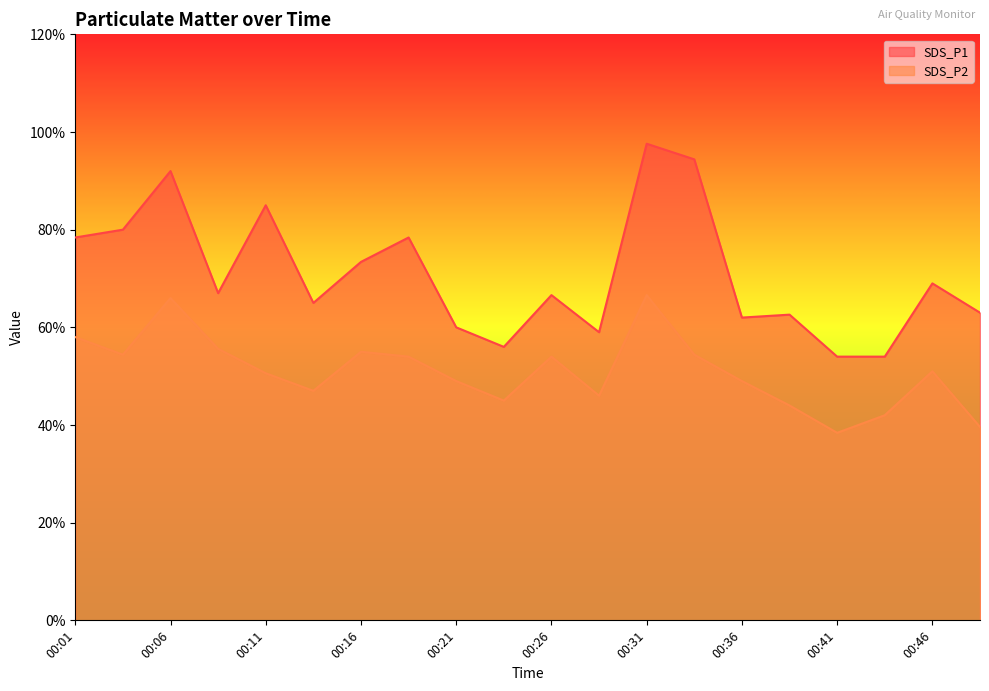

Rank the series by their average value, from lowest to highest.

SDS_P2, SDS_P1